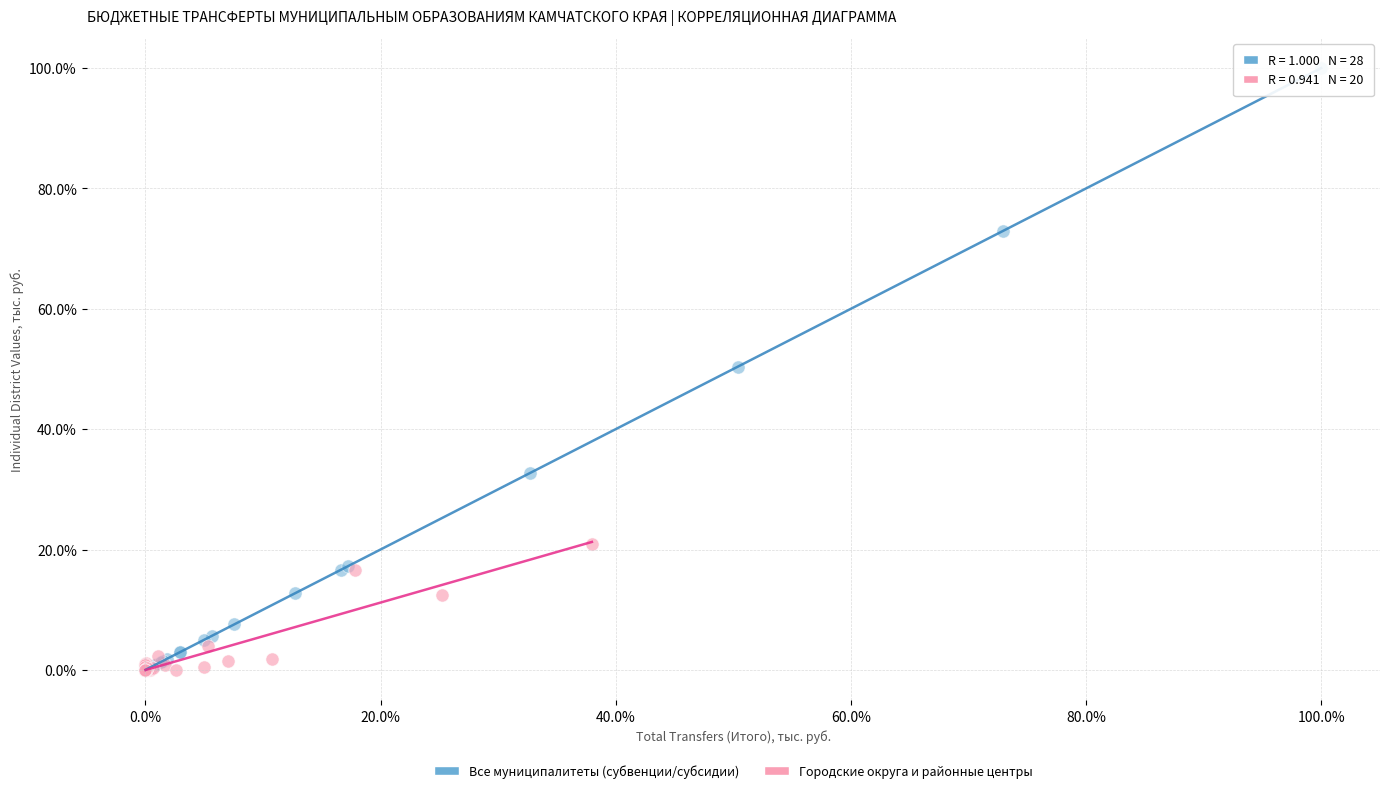

Which series has the largest Y range (max minus min)?

Все муниципалитеты (субвенции/субсидии)